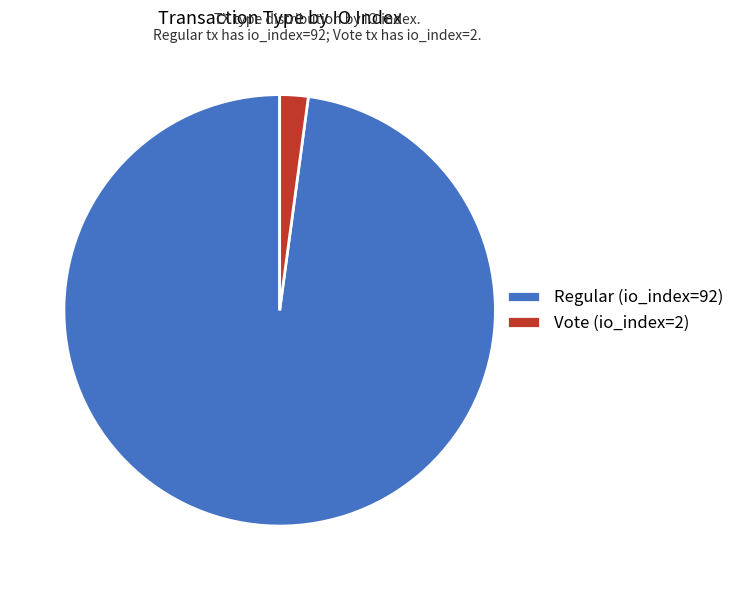

What is the largest slice in the pie chart?

Regular (io_index=92)